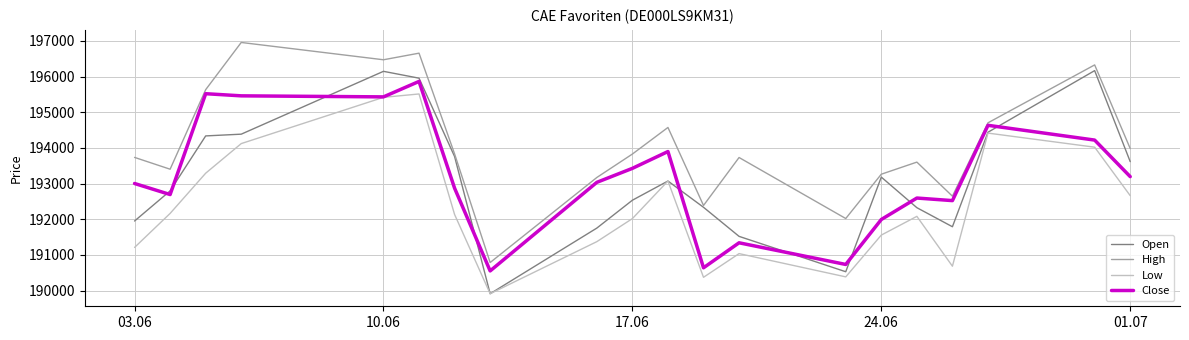

What is the maximum value for Low?

195512